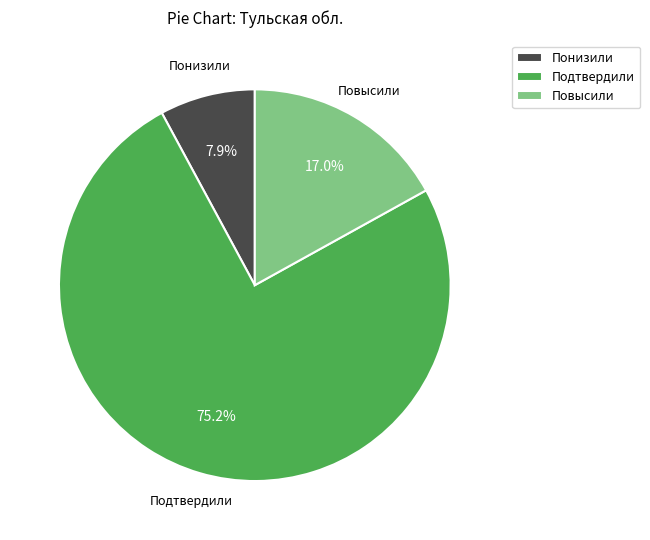

To the nearest percent, what portion does Подтвердили represent?

75%